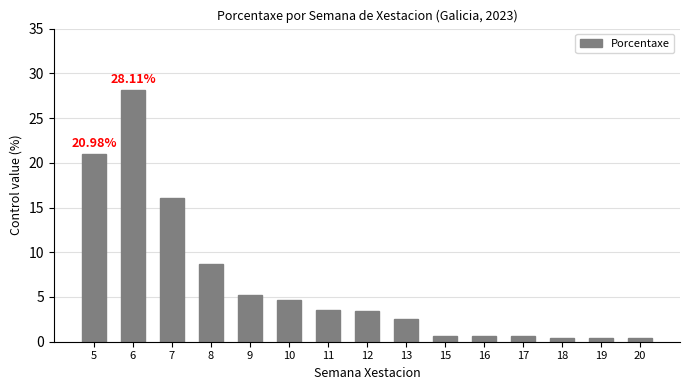

Is it true that the value at 5 is 21.0?

True